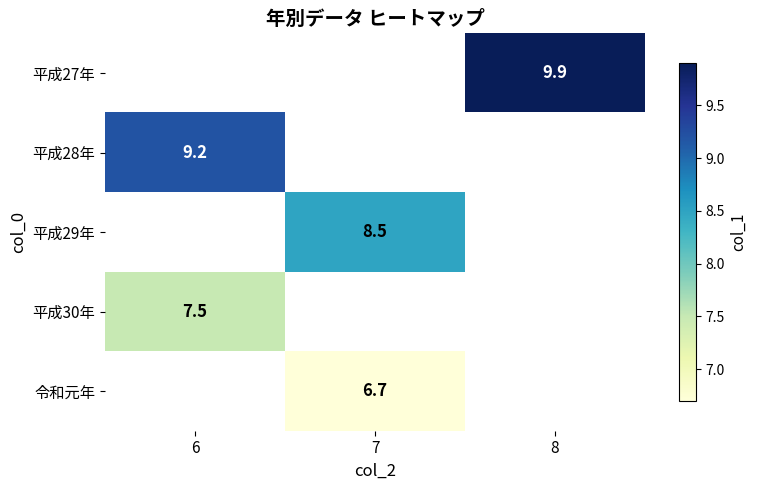

The value of 平成28年 at 6 is 9.2. True or false?

True